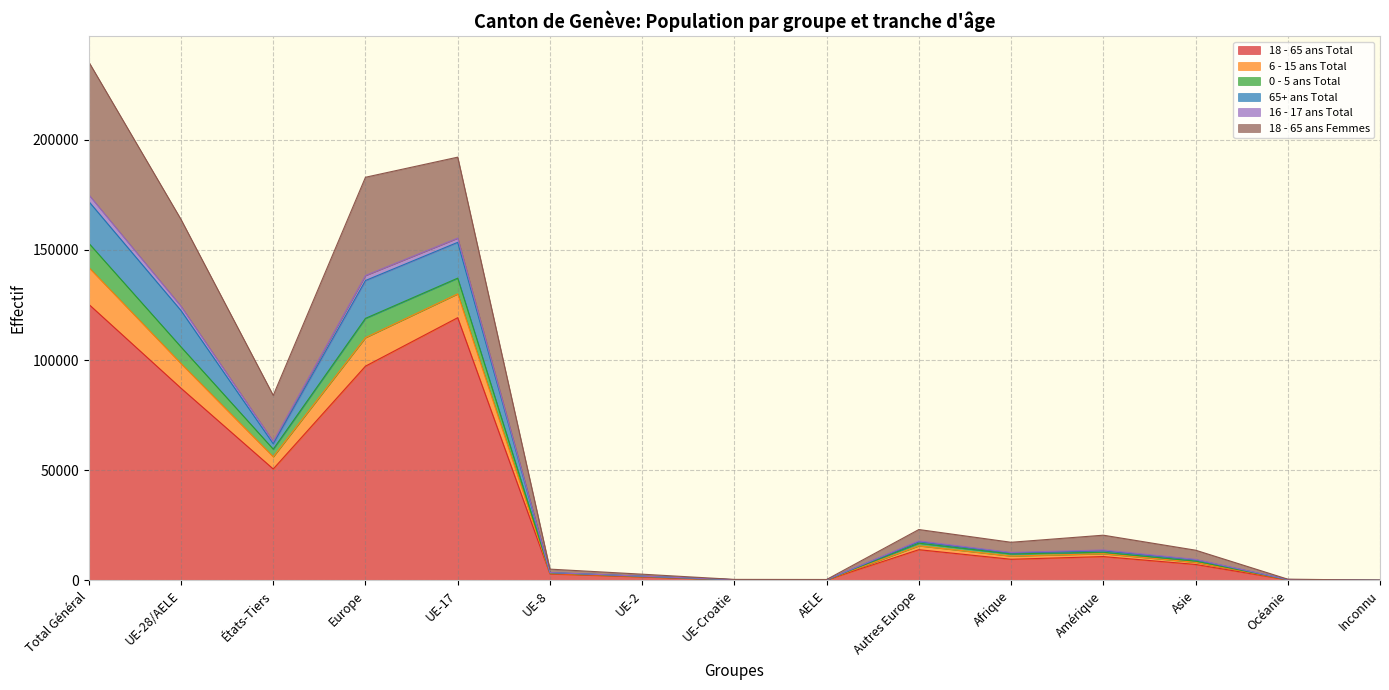

How many interior local peaks does the 0 - 5 ans Total series have?

3